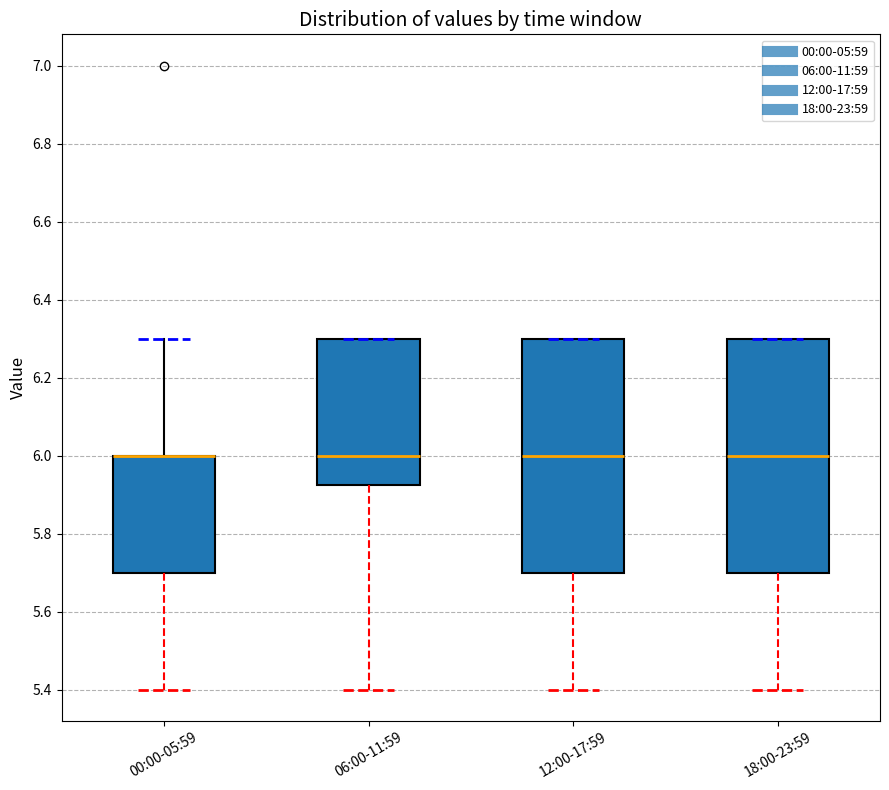

Where is the upper edge of the box for 18:00-23:59 on the y-axis? The values are not printed on the chart, so give them approximately, as read against the axis.

6.30